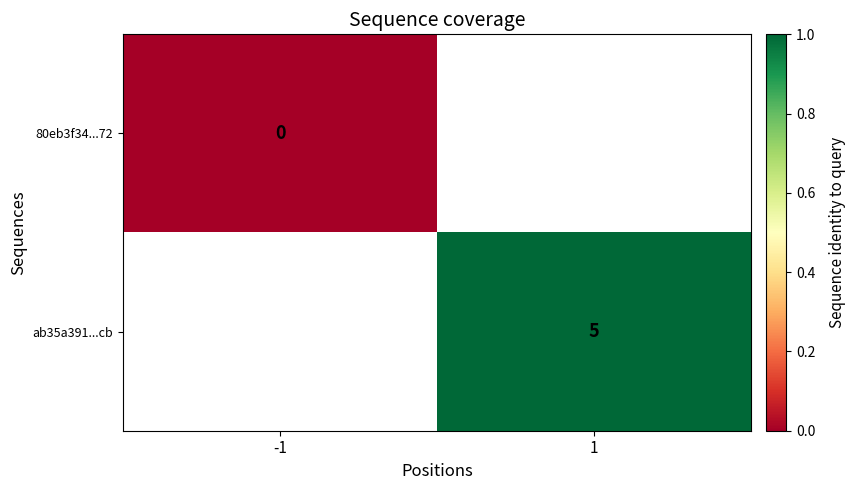

What is the maximum value shown in the chart?

1.0